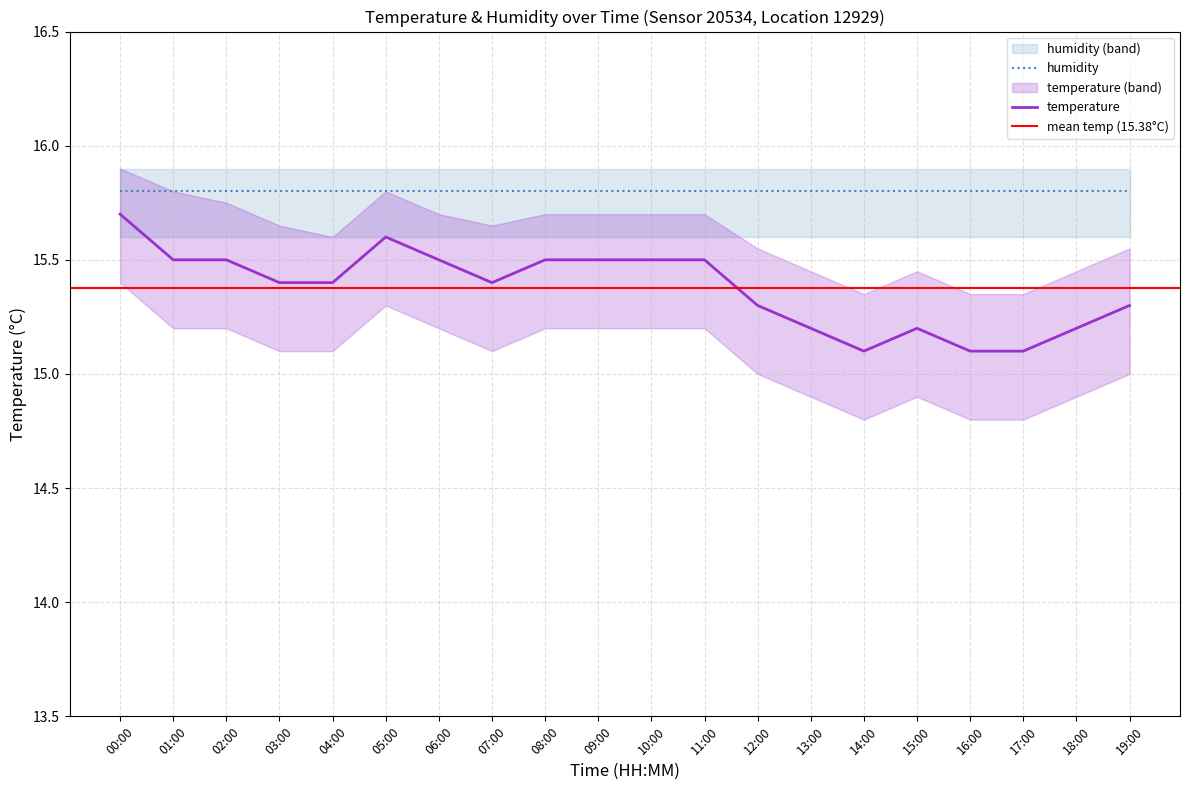

List the labels in order of value, largest first.

00:00, 05:00, 01:00, 02:00, 06:00, 08:00, 09:00, 10:00, 11:00, 03:00, 04:00, 07:00, 12:00, 19:00, 13:00, 15:00, 18:00, 14:00, 16:00, 17:00